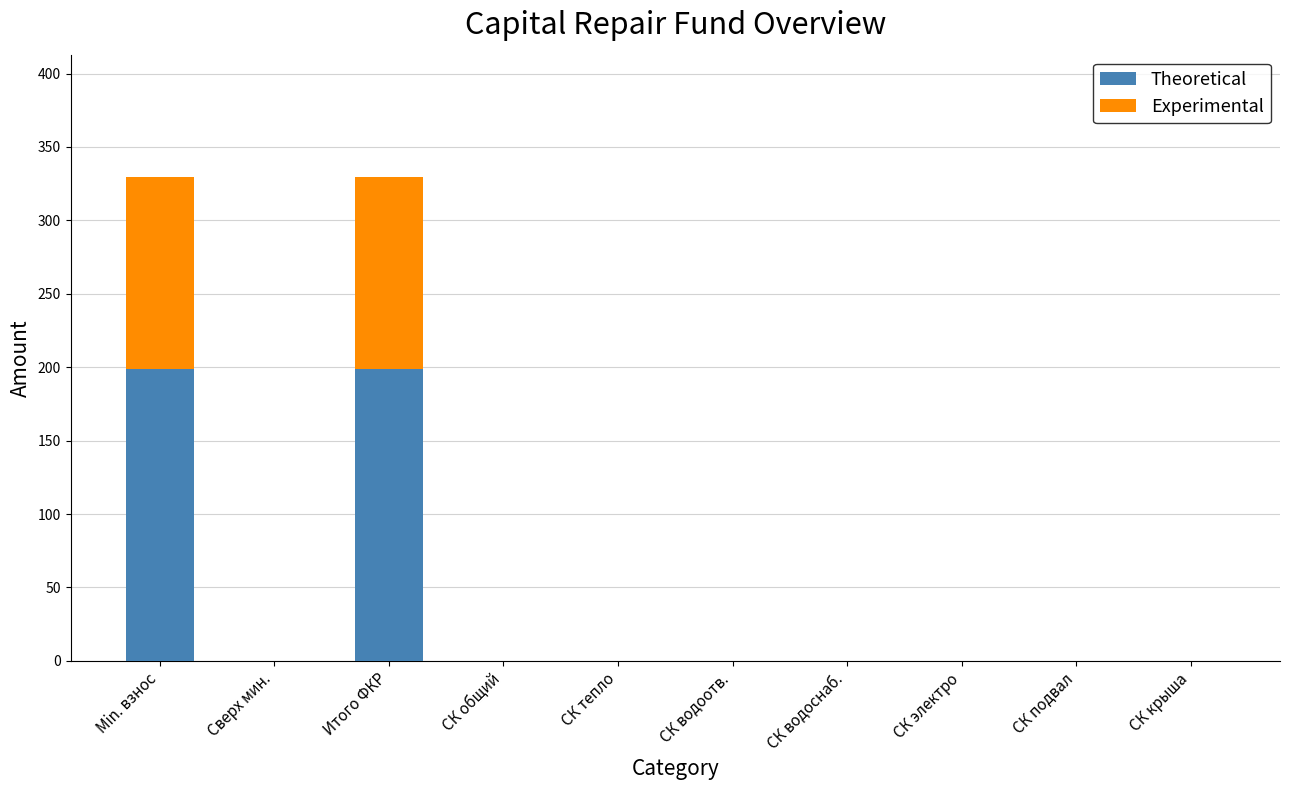

What is the highest value of the Theoretical series?

198.8